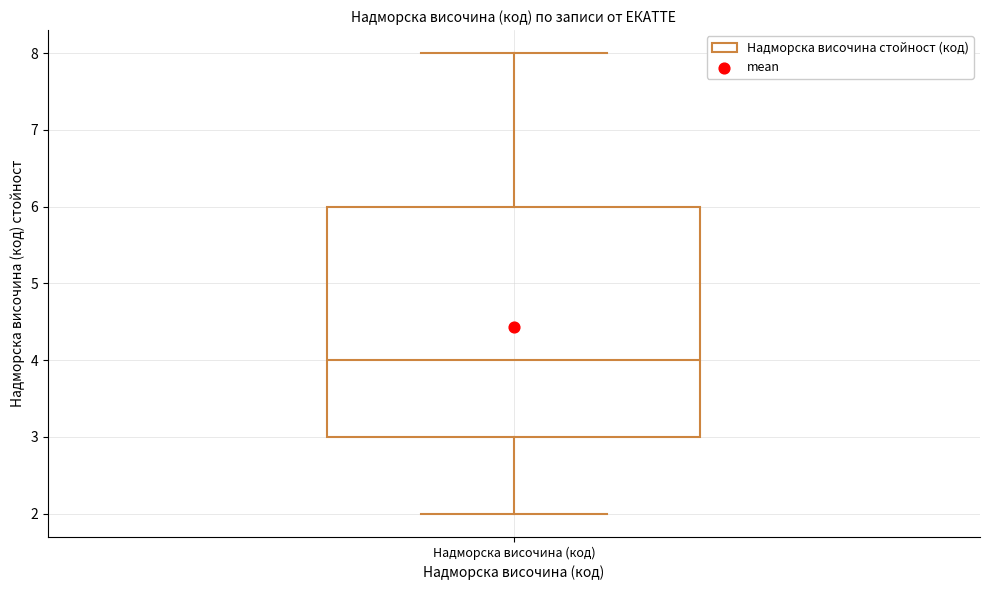

Read this box plot against the y-axis: the position of the median line, the range covered by the box, and the ends of both whiskers. The values are not printed on the chart, so give them approximately, as read against the axis.

median 4, box 3 to 6, whiskers 2 to 8